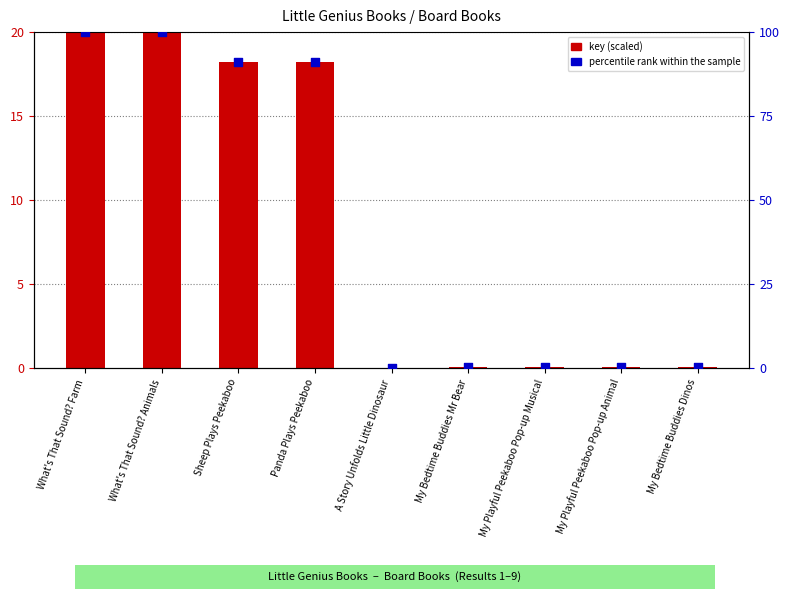

At which category is the sum across all series the highest?

What's That Sound? Farm